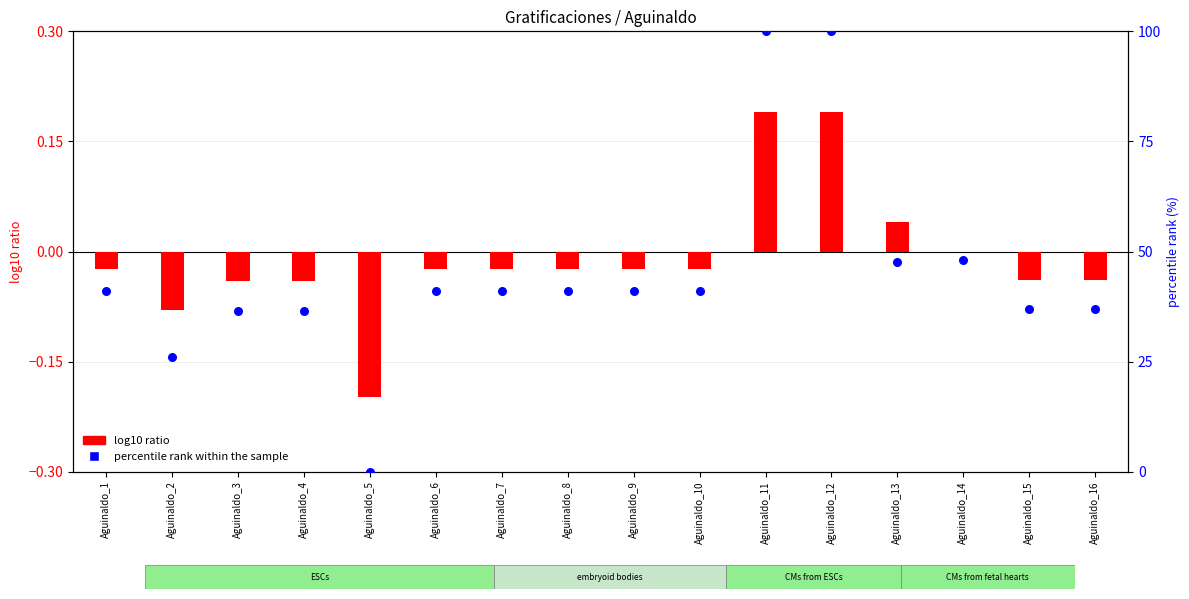

Which series has the largest total across all categories?

percentile rank within the sample